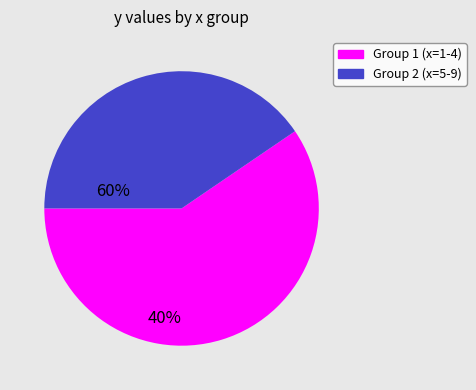

Does any single category account for the majority?

Yes